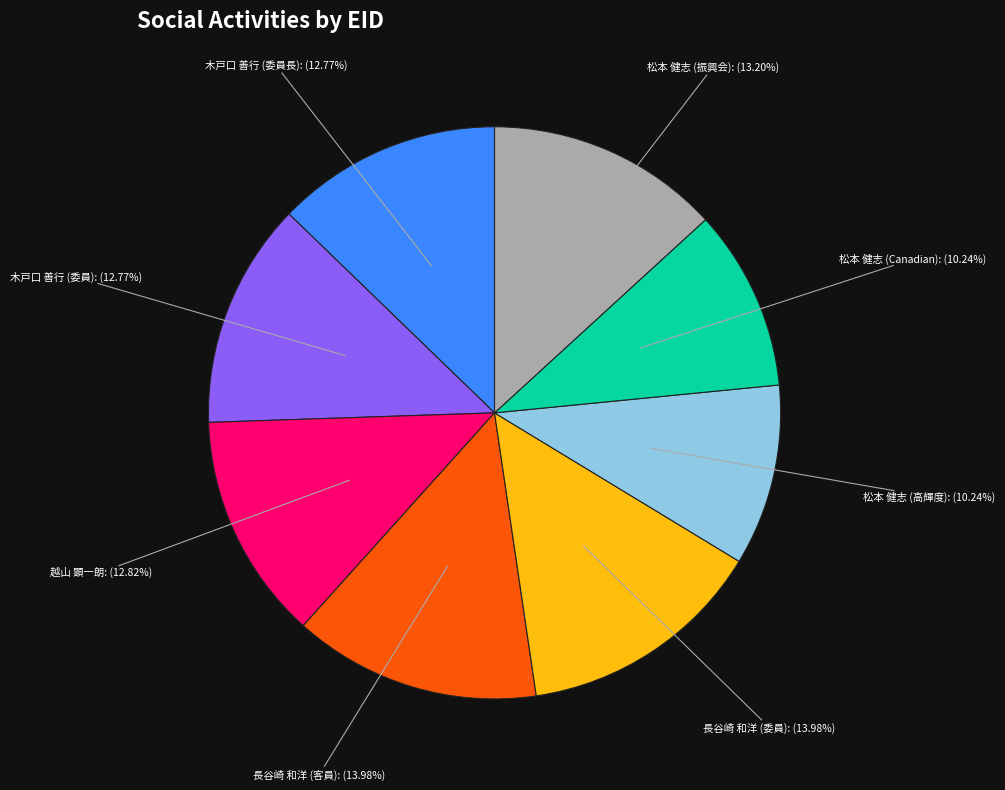

Approximately how many times larger is the value at 木戸口 善行 (委員) compared to 松本 健志 (高輝度)?

1.2